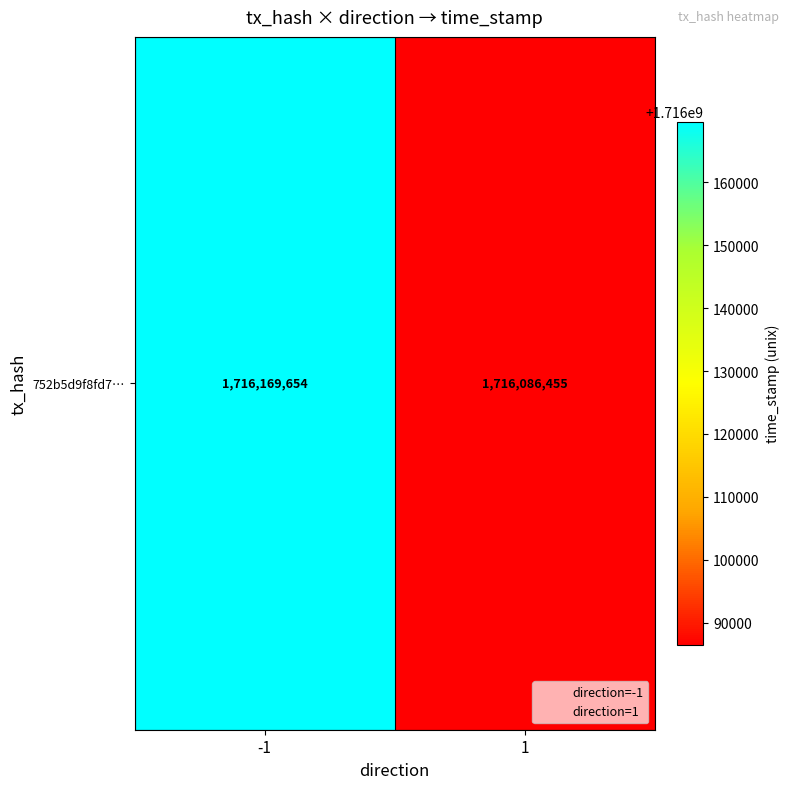

List the labels in order of value, largest first.

-1, 1